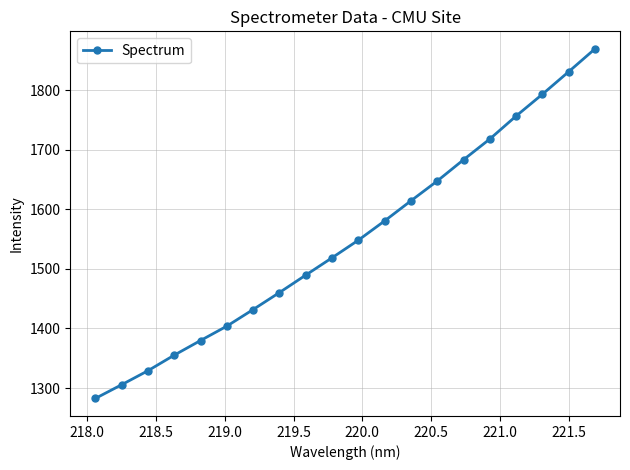

What is the average value?

1550.0